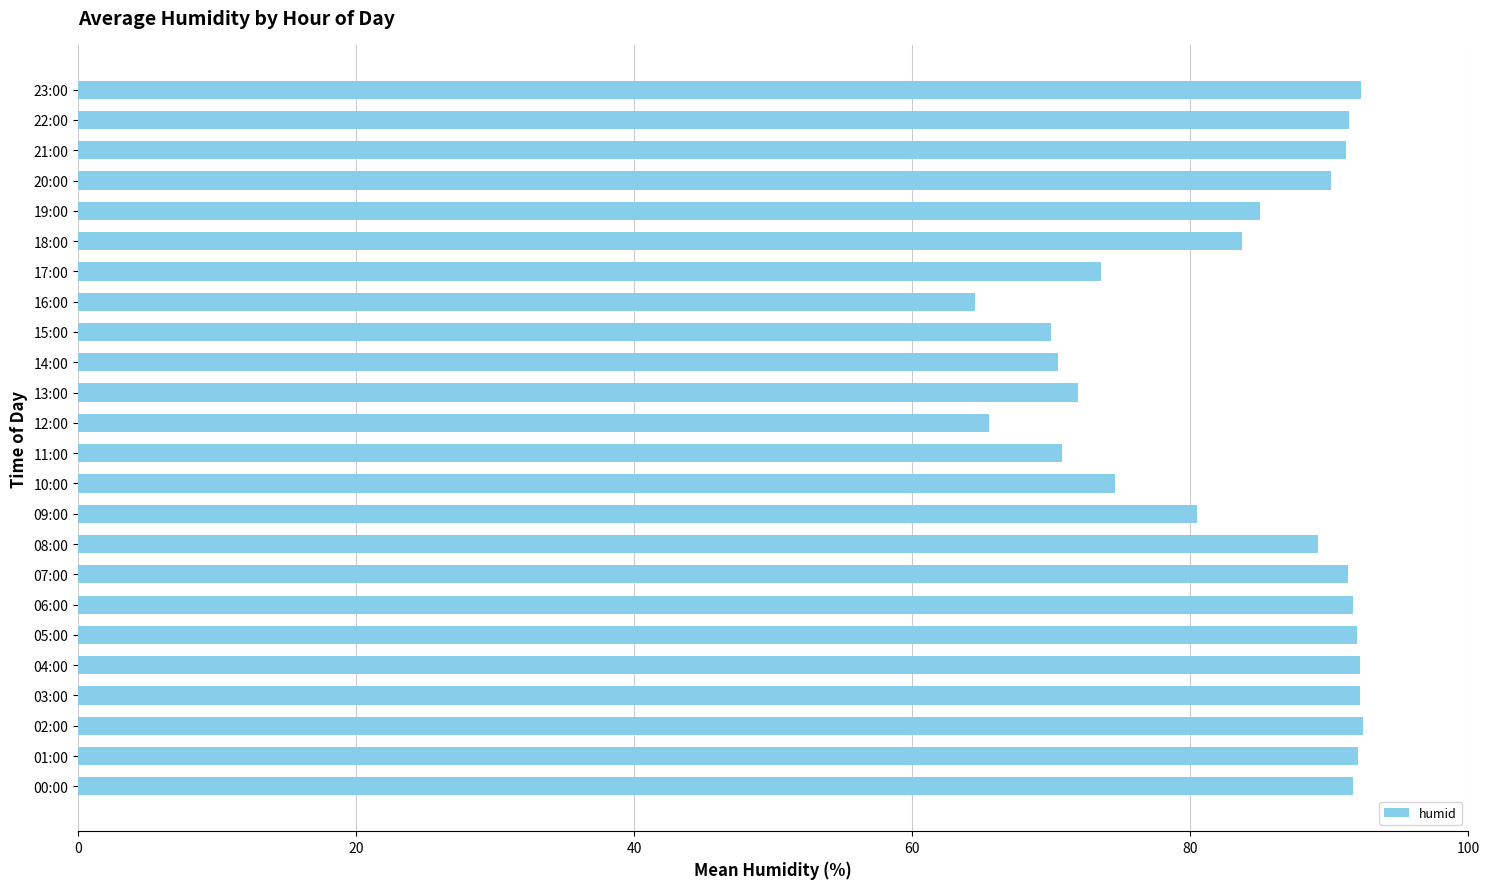

Are the bars grouped side by side (vs. stacked)?

No